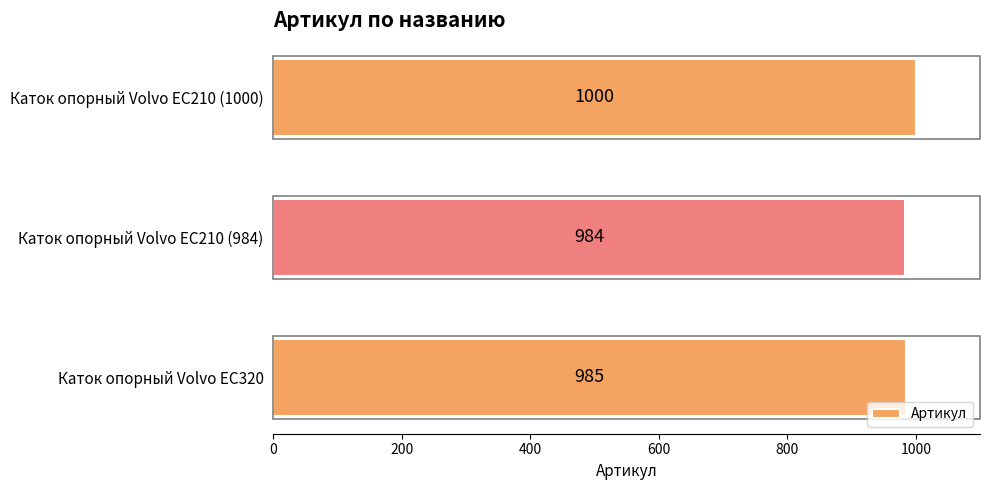

Reading bottom to top, what are all the values shown in this chart?

Каток опорный Volvo EC320=985	Каток опорный Volvo EC210 (984)=984	Каток опорный Volvo EC210 (1000)=1000